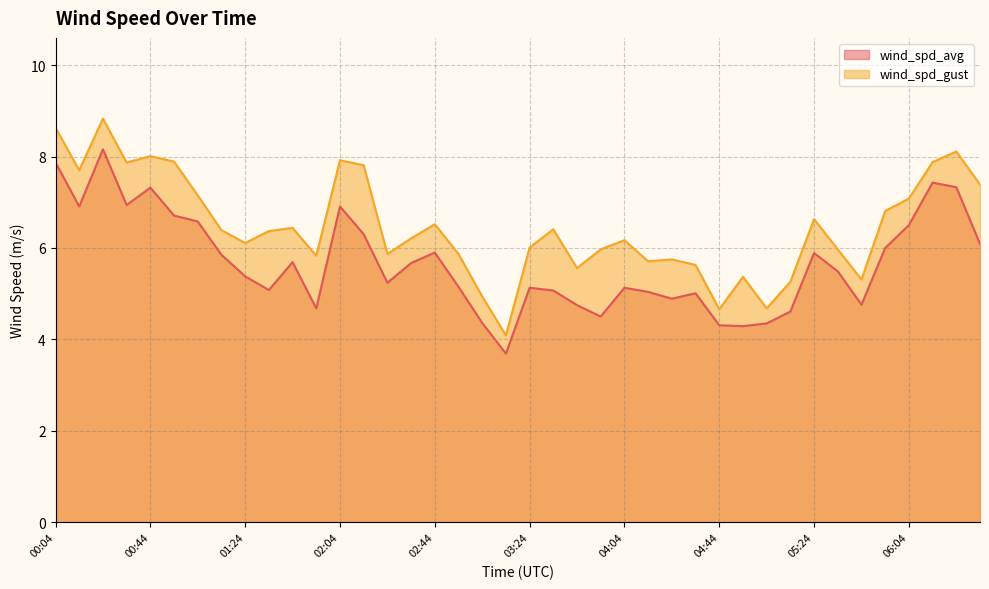

True or false: wind_spd_avg and wind_spd_gust intersect in this chart.

False